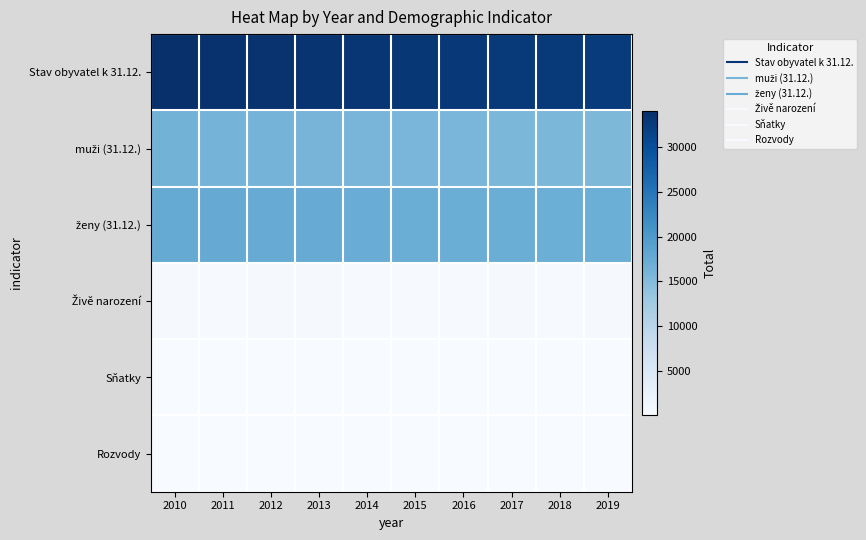

At how many categories does at least one series exceed 12147?

10